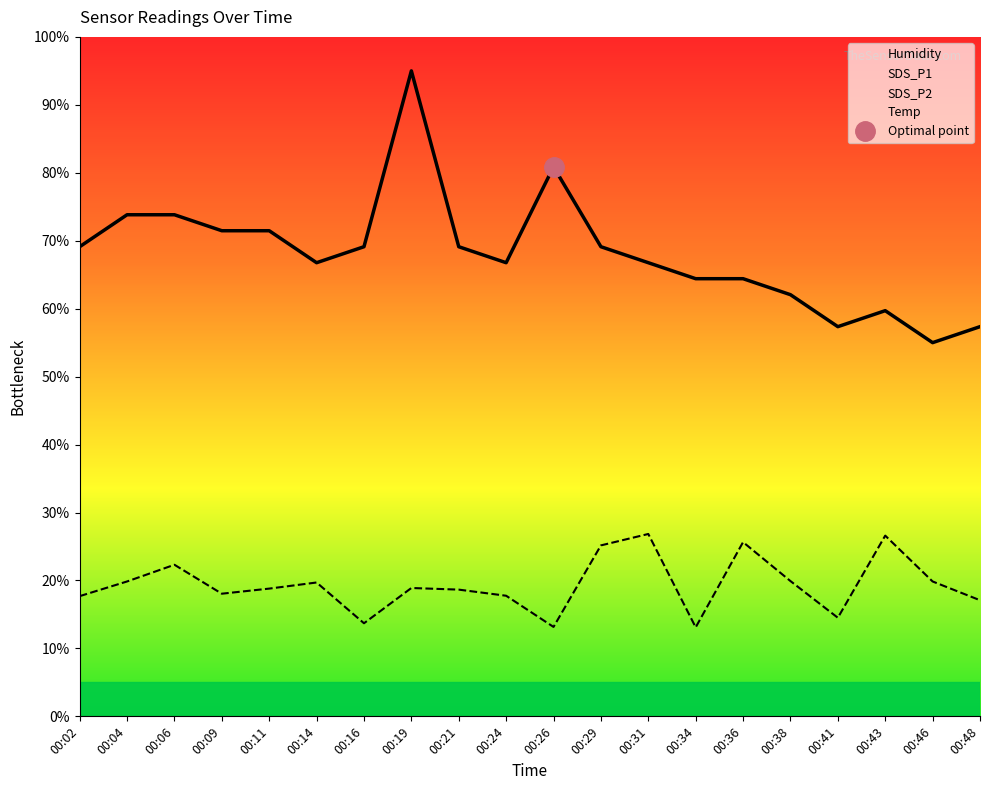

Which series has the largest total across all categories?

Humidity